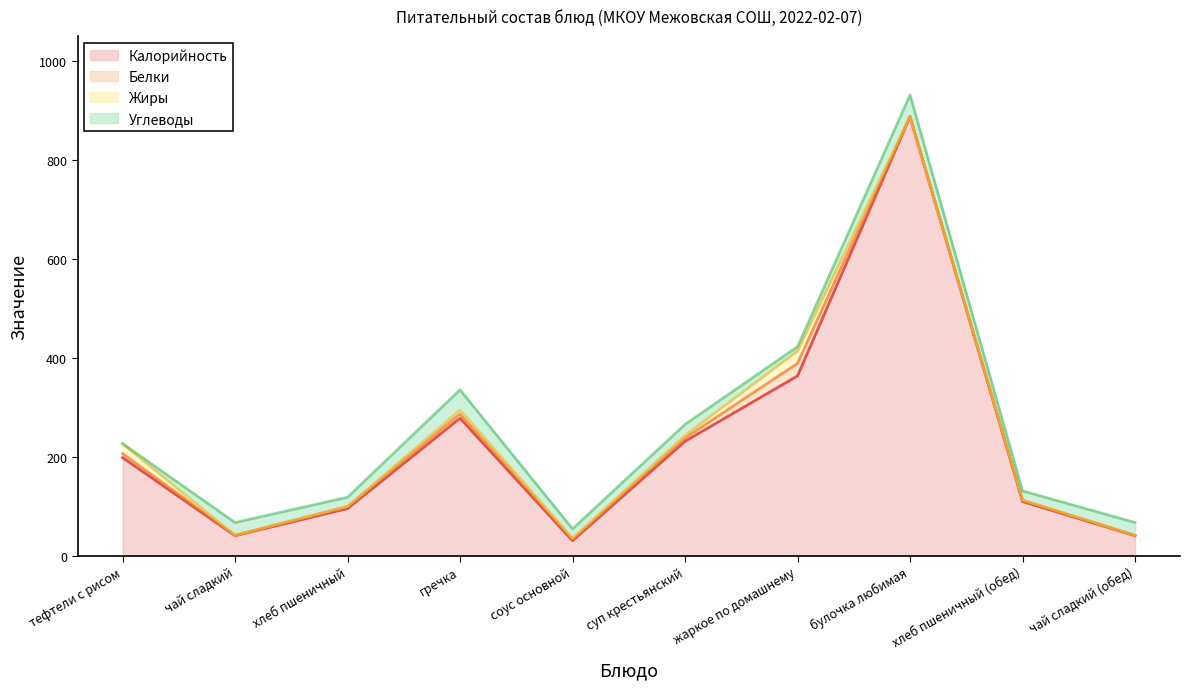

What is the label of the 2nd point from the right?

хлеб пшеничный (обед)